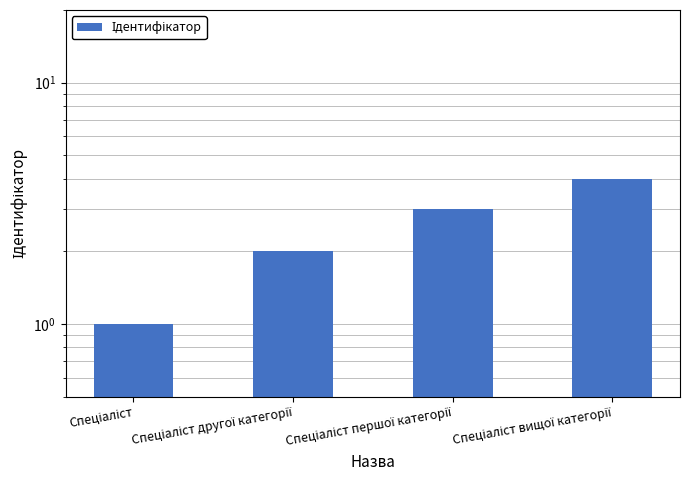

What is the difference between the maximum and minimum values?

3